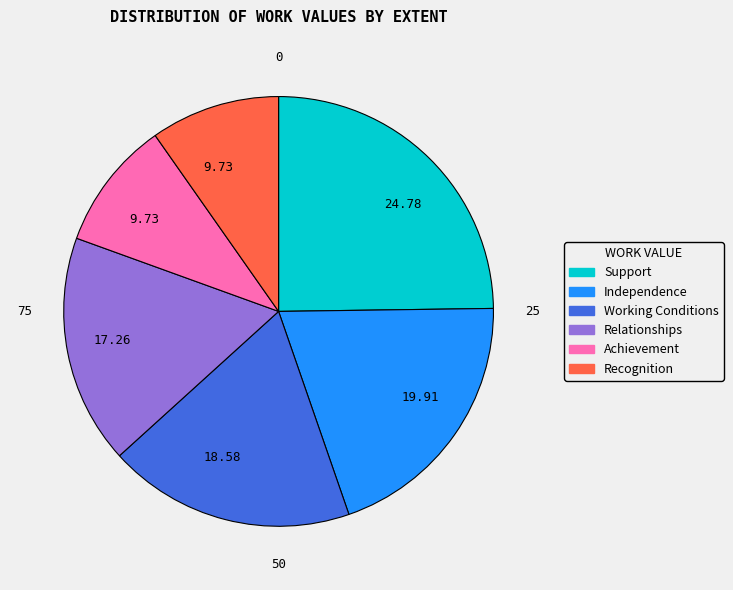

Does any single category account for the majority?

No